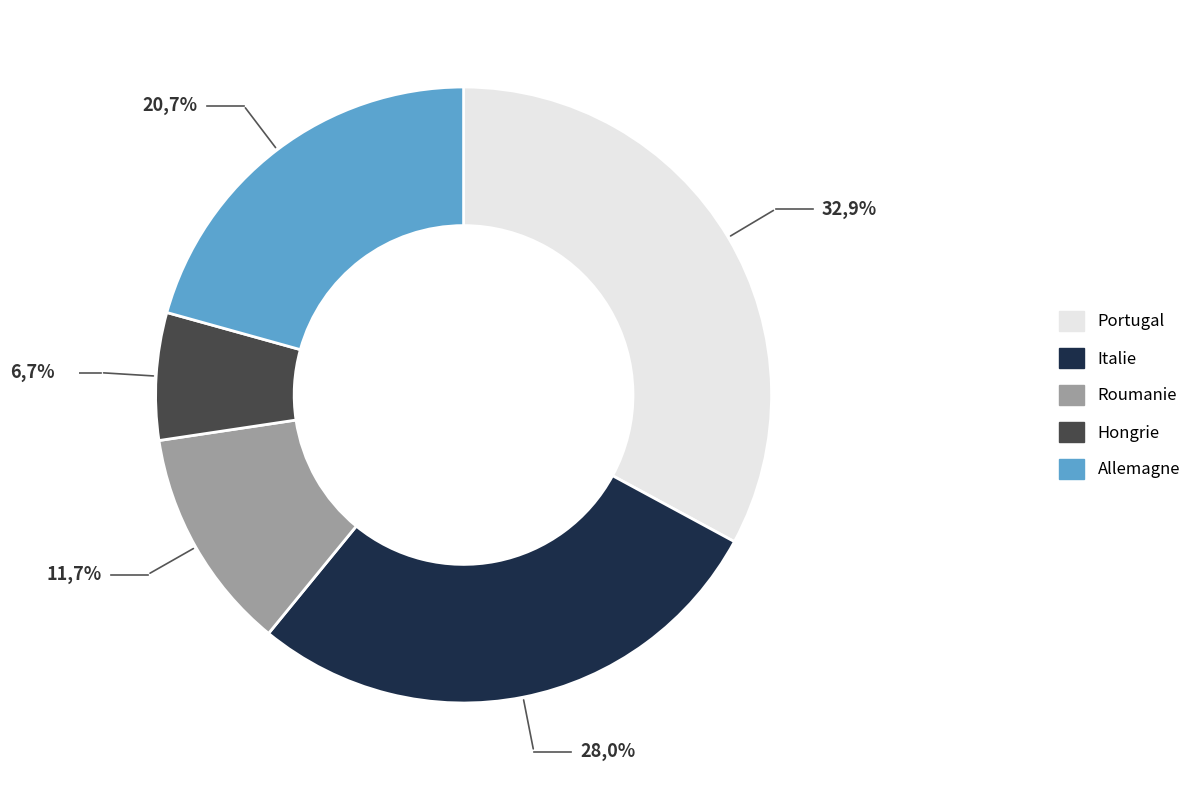

Does any single category account for the majority?

No